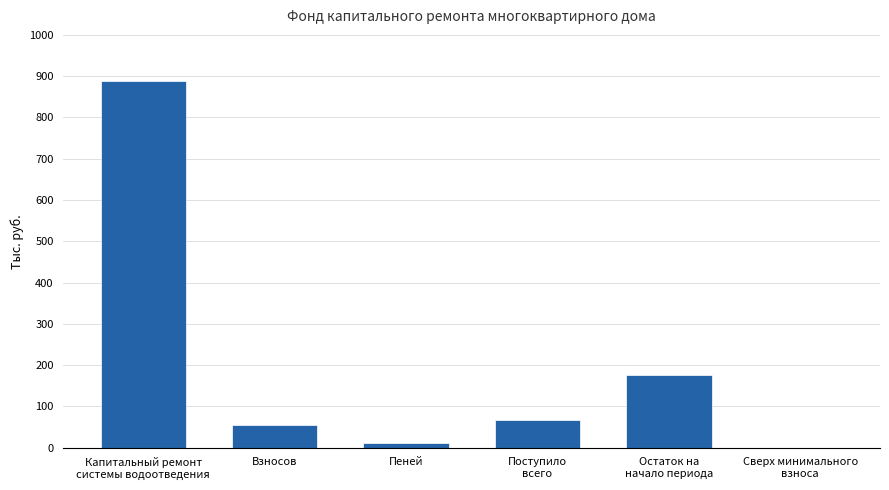

What is the ratio of the value at Остаток на
начало периода to the value at Пеней?

15.1